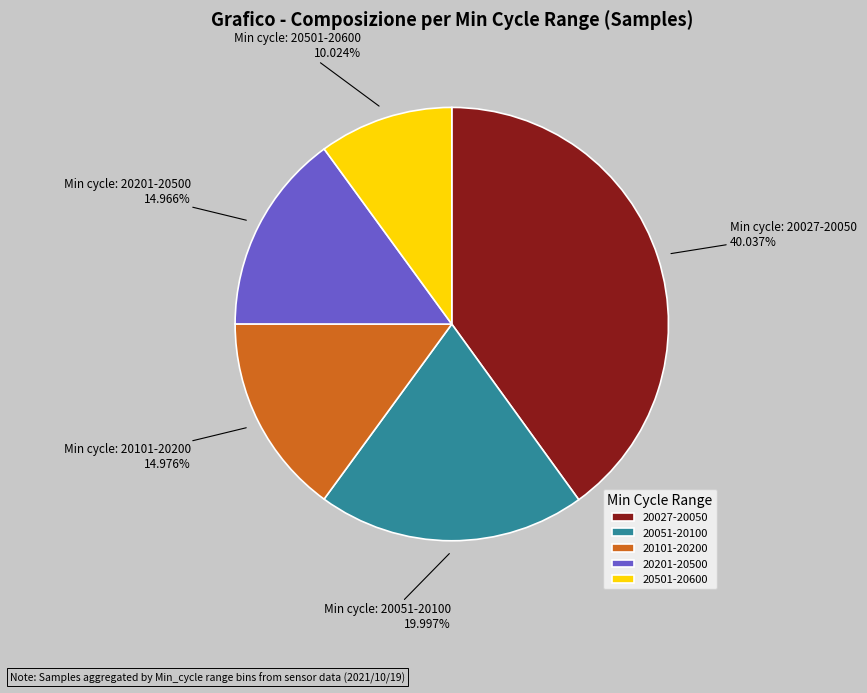

Approximately how many times larger is the value at 20201-20500 compared to 20501-20600?

1.5